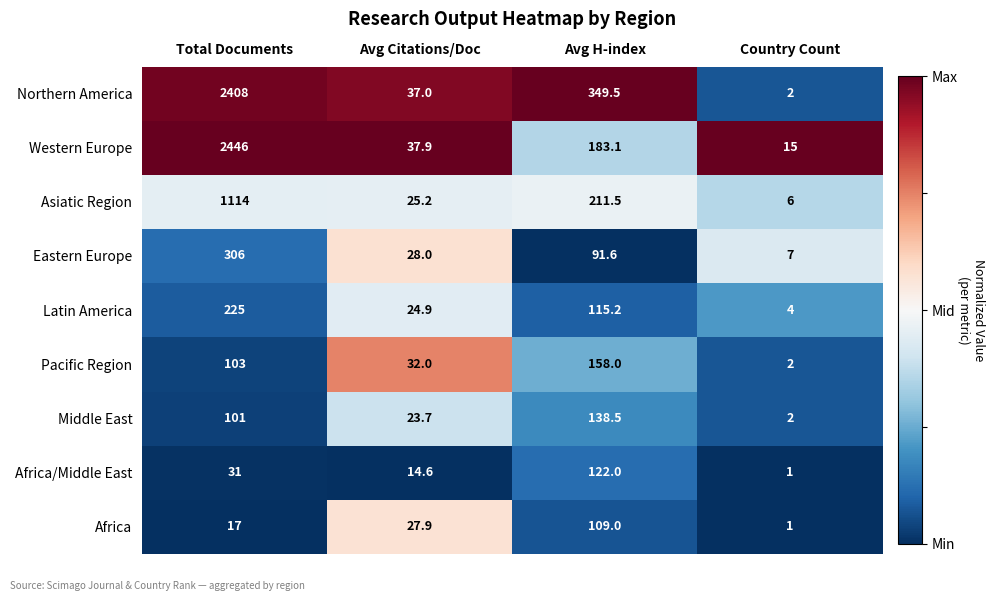

True or false: Eastern Europe has a value of 7.0 at Country Count.

True